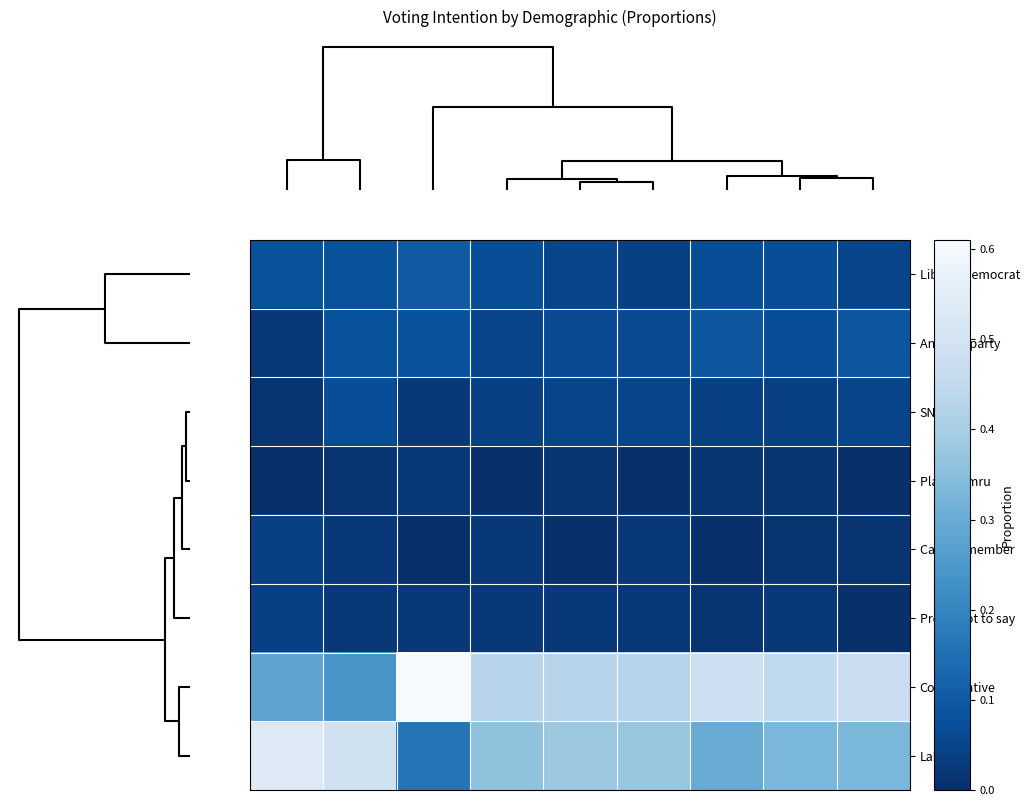

What is the total value across all series at 1?

1.0